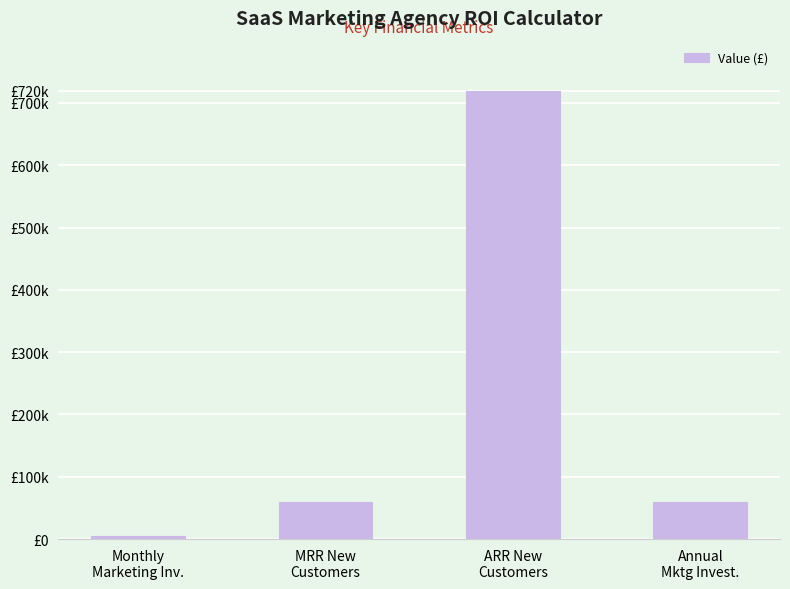

Reading left to right, list all the values displayed in this chart.

Monthly
Marketing Inv.=5000	MRR New
Customers=60000	ARR New
Customers=720000	Annual
Mktg Invest.=60000